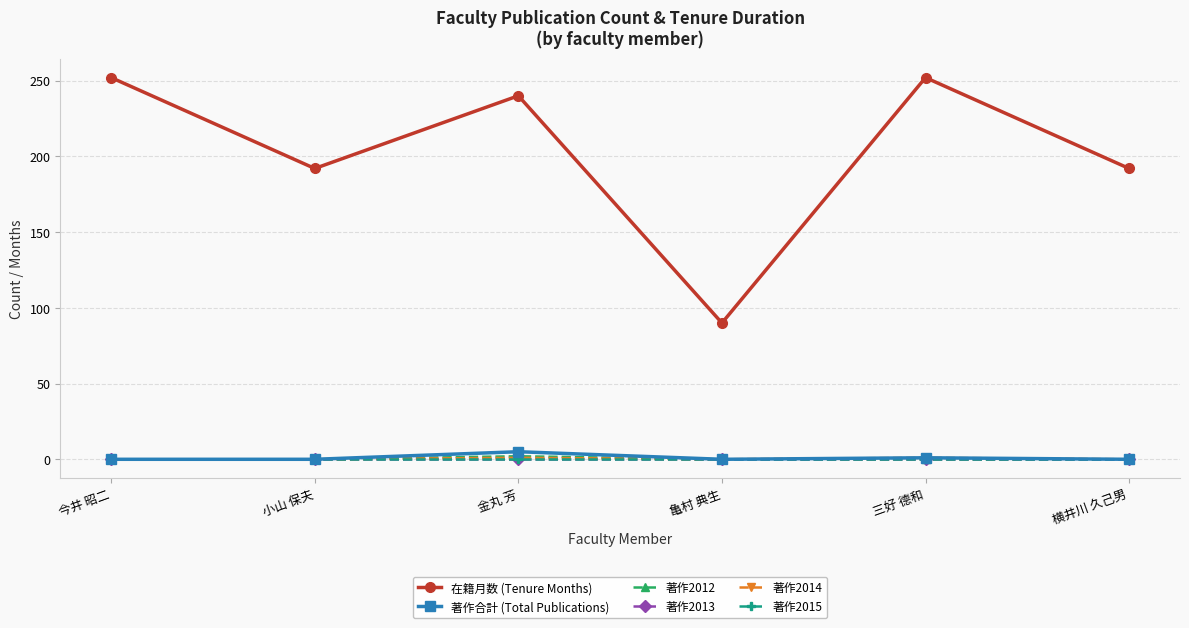

What is the label of the 2nd point from the right?

三好 德和